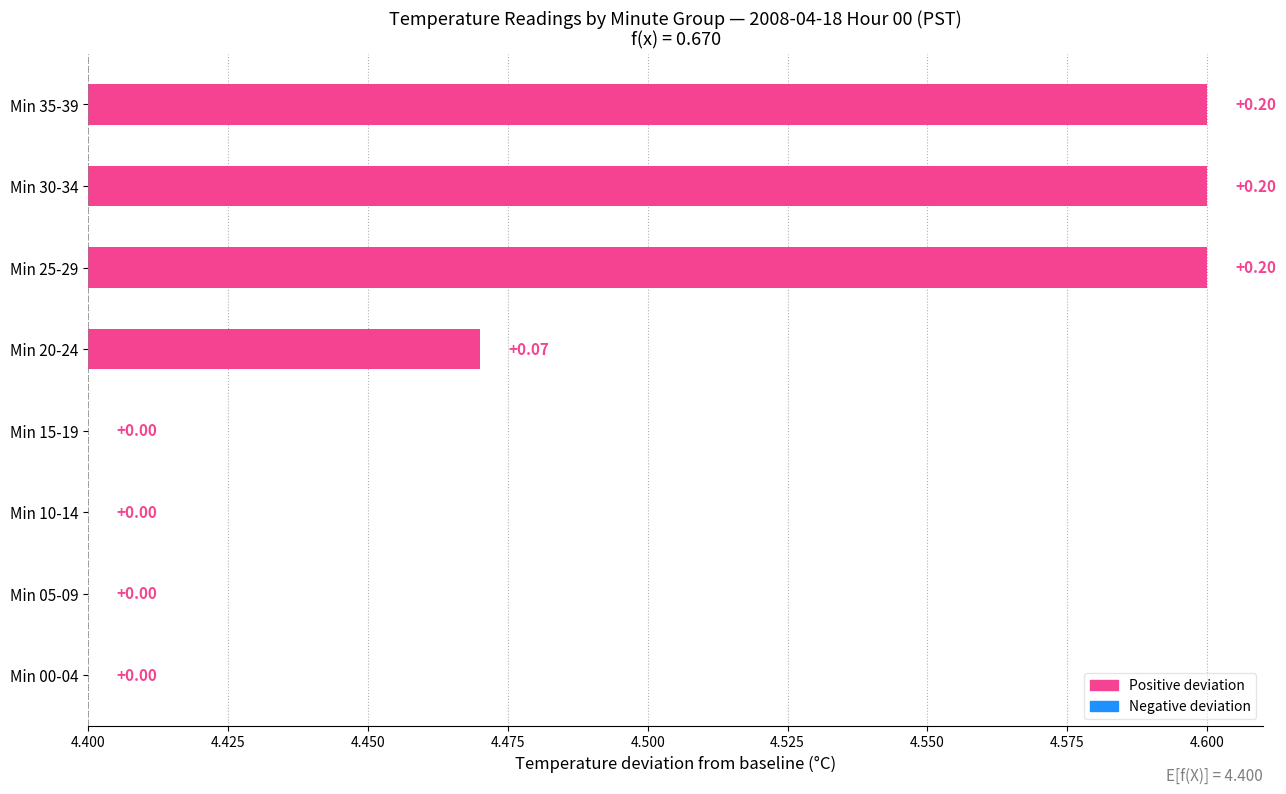

What is the difference between the values at 4.500 and 4.575?

0.1